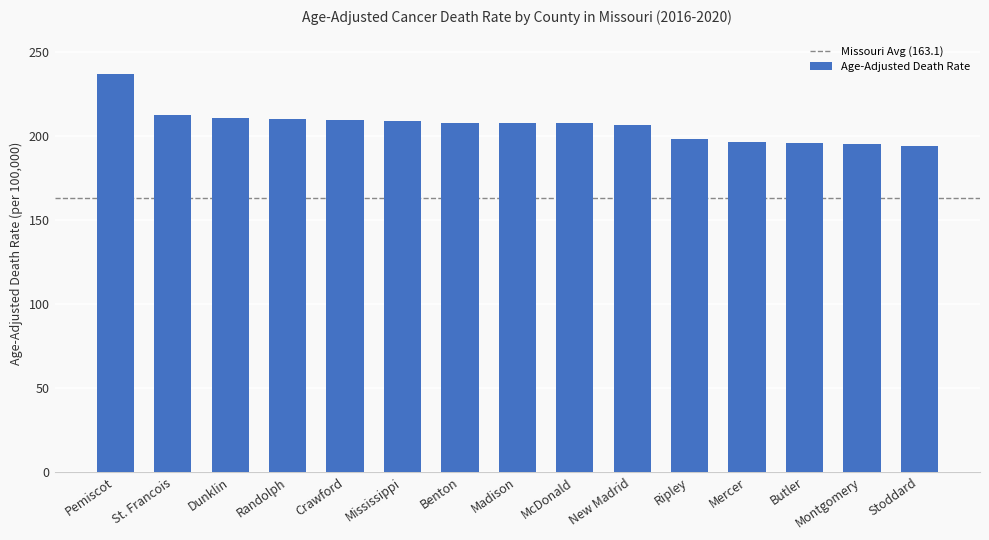

True or false: the data shows 63.0 at Dunklin.

False